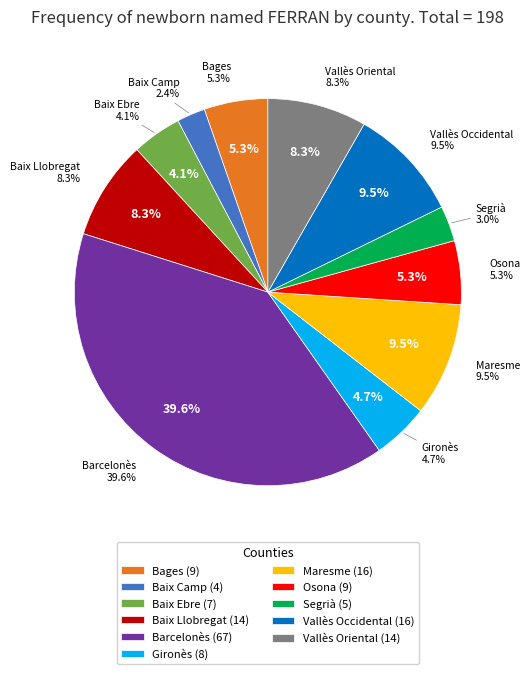

What is the change in value from Maresme to Segrià?

-11